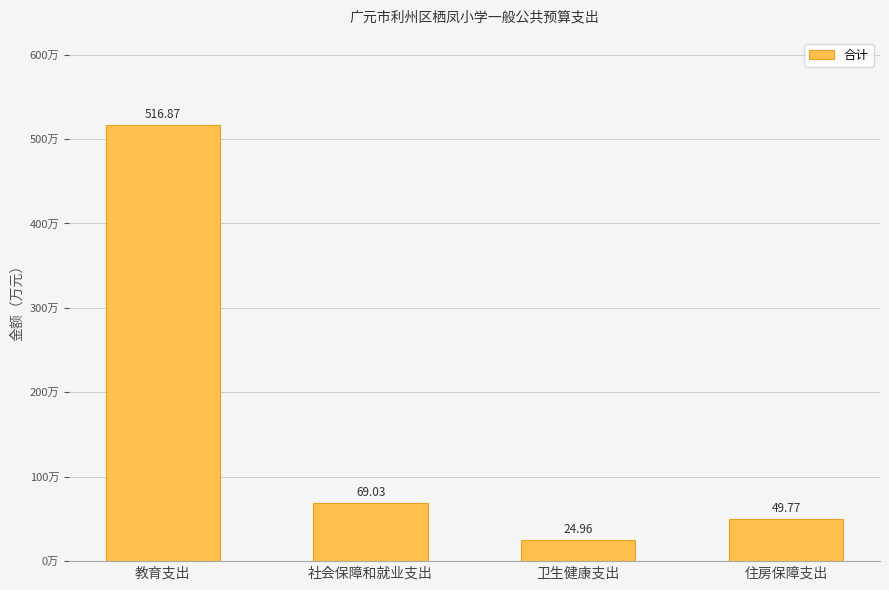

Is it true that the value at 社会保障和就业支出 is 47.6?

False